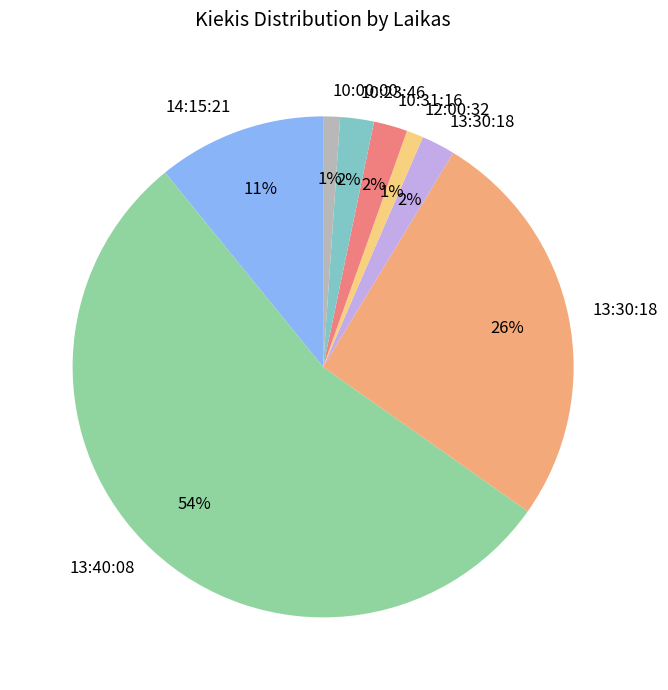

To the nearest percent, what is the average slice percentage?

12%